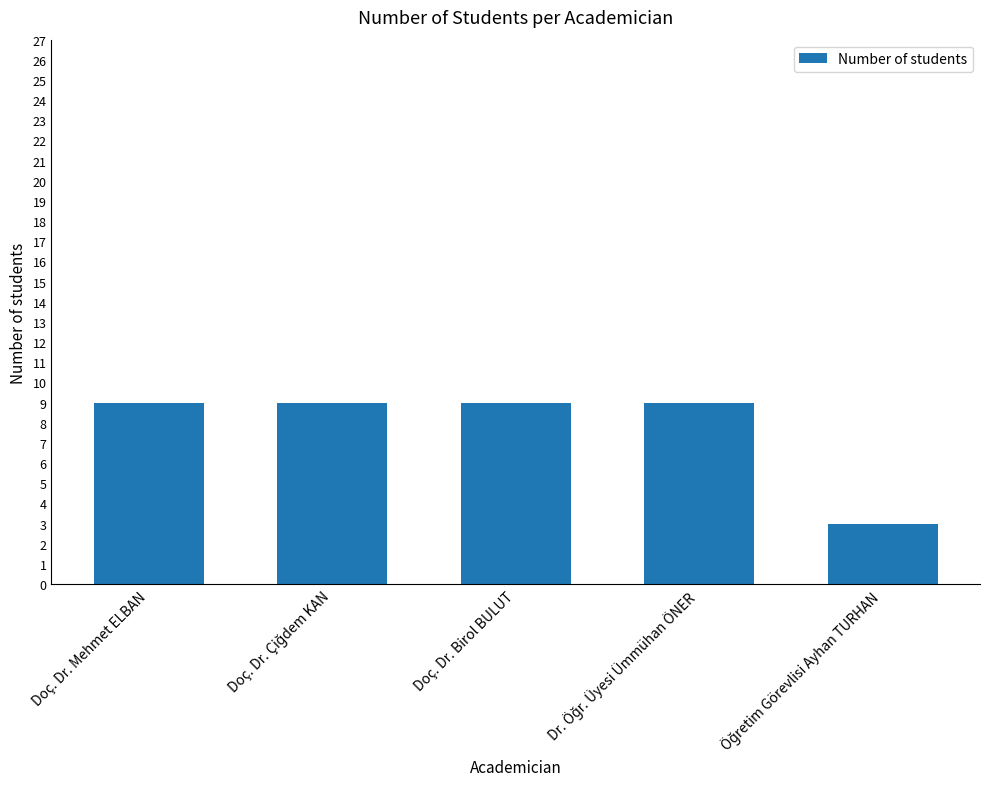

Read the value at Doç. Dr. Mehmet ELBAN.

9